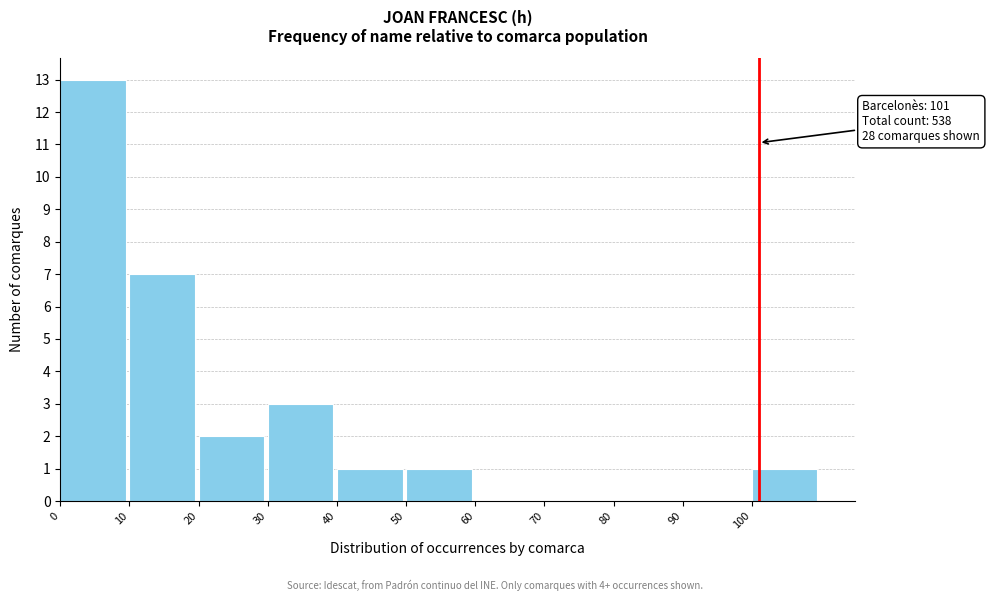

Which range on the x-axis has the tallest bar?

0 to 10